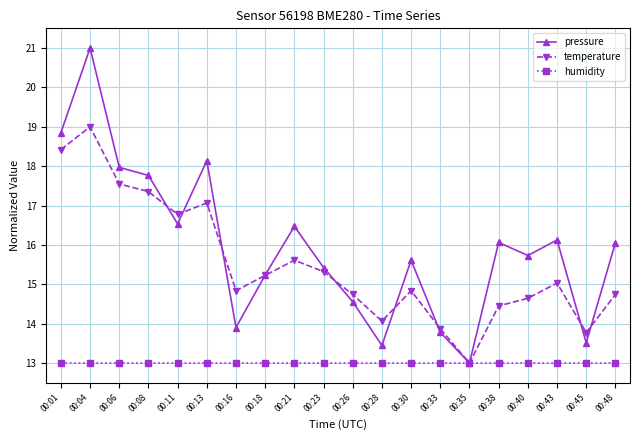

Does the chart have visible grid lines?

Yes